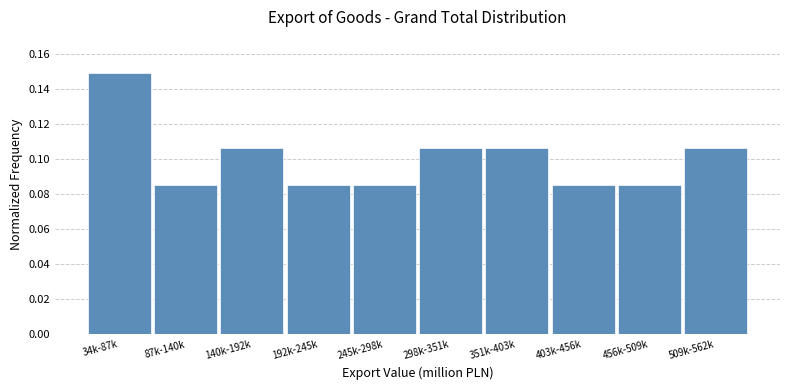

The value at 509k-562k is 0.2. True or false?

False